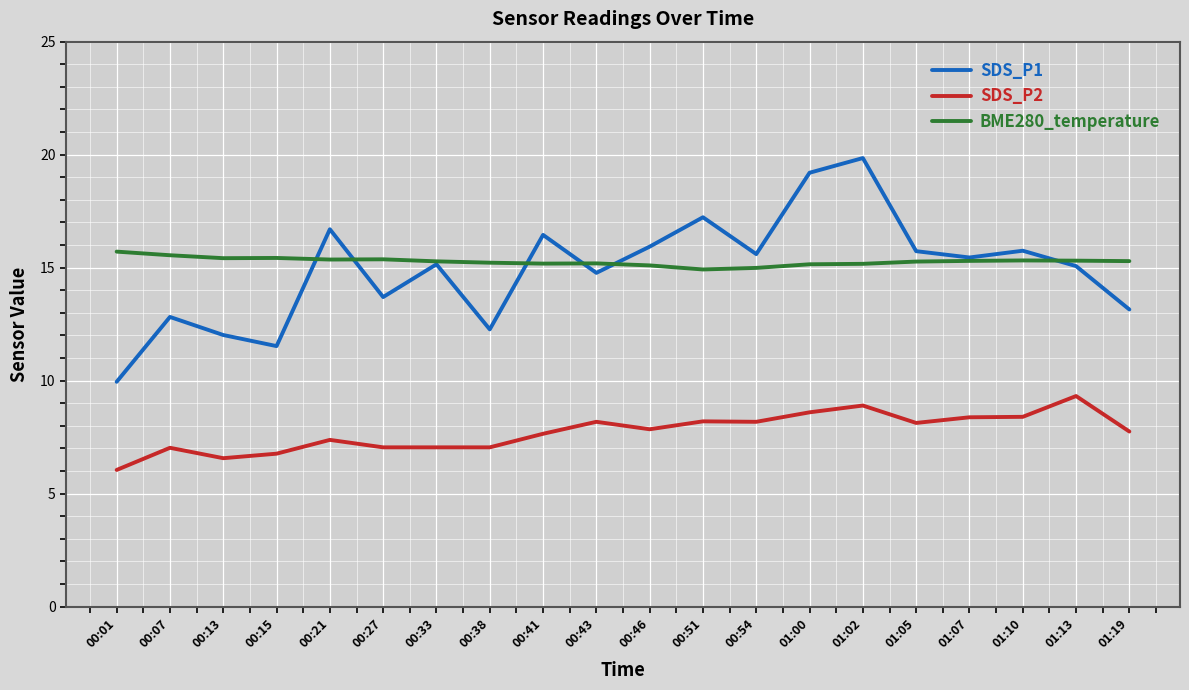

What is the total value across all series at 01:00?

43.0